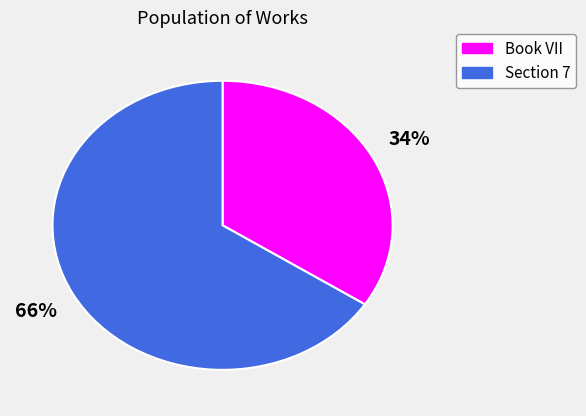

Count the number of slices in the pie.

2